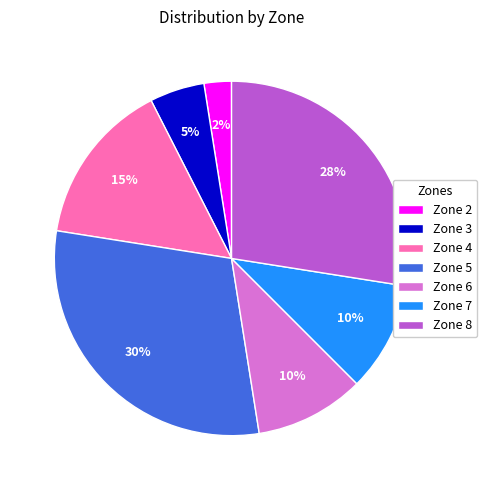

What is the smallest slice in the pie chart?

Zone 2